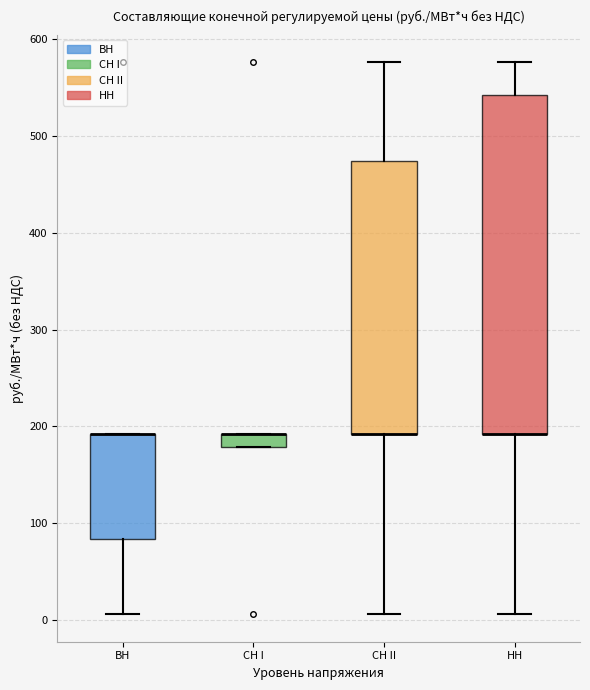

Comparing the boxes themselves (not the whiskers), which one is the tallest?

НН